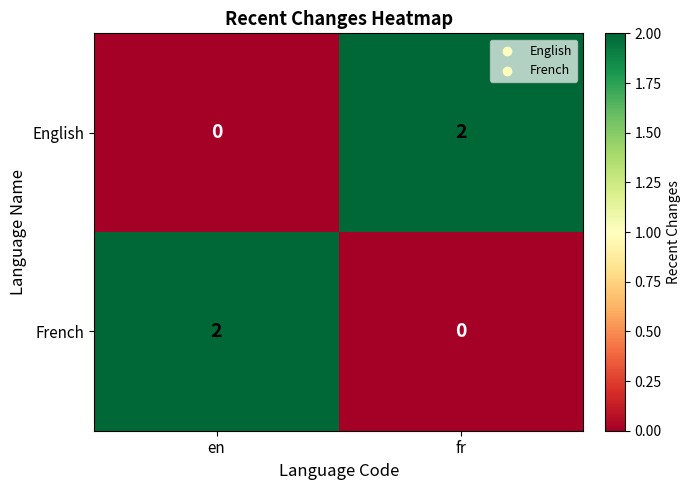

Rank the series at fr from highest to lowest value.

English, French